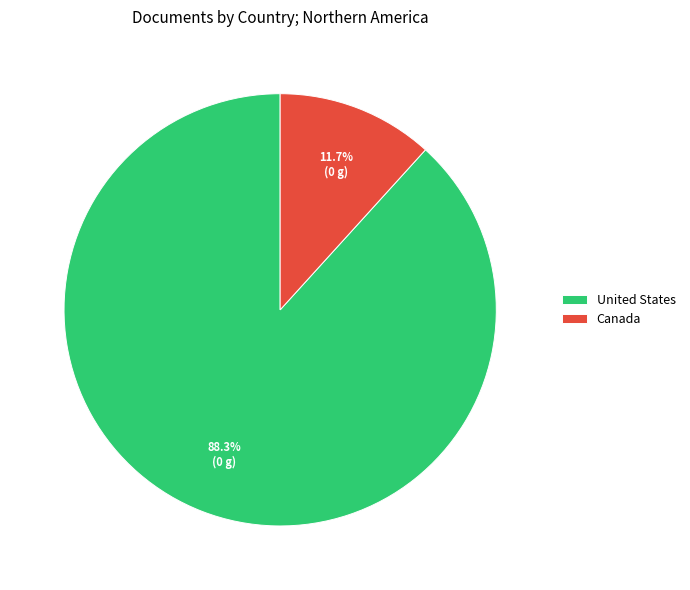

Which has a higher value, United States or Canada?

United States